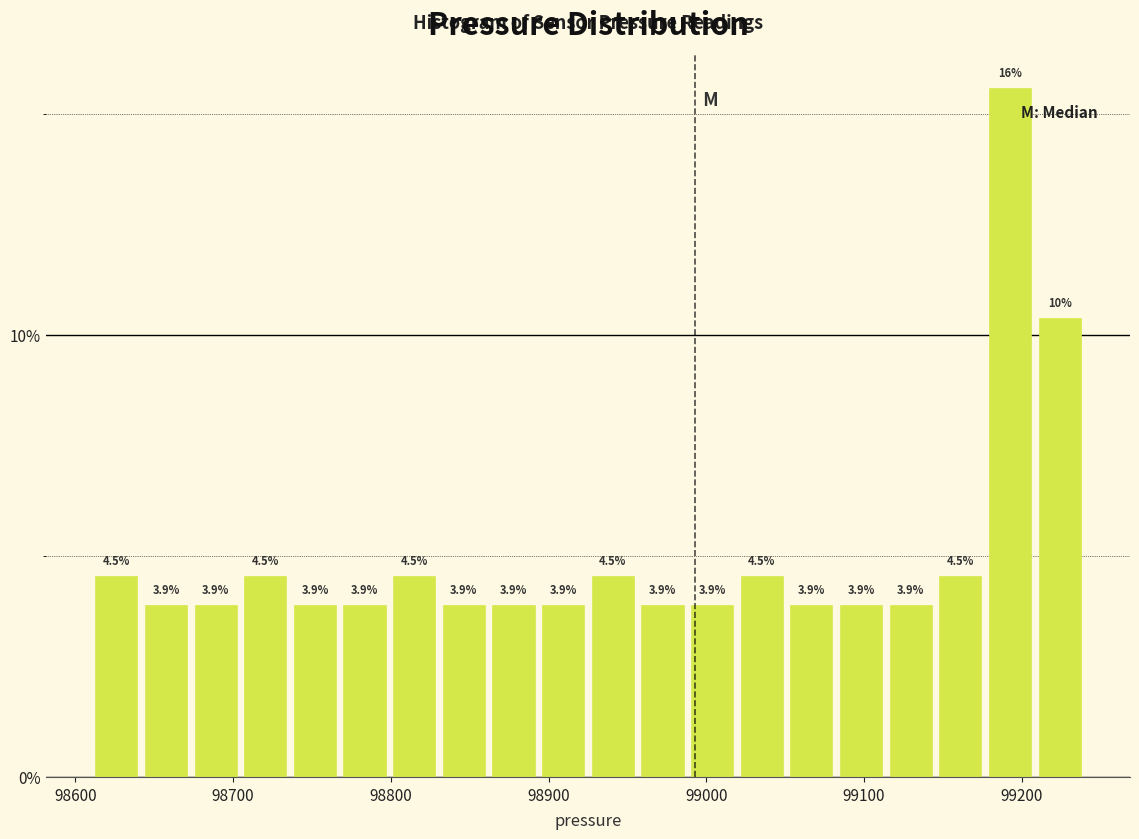

Around what value on the x-axis is the tallest bar? Give the approximate position of its centre, as read against the axis.

99190